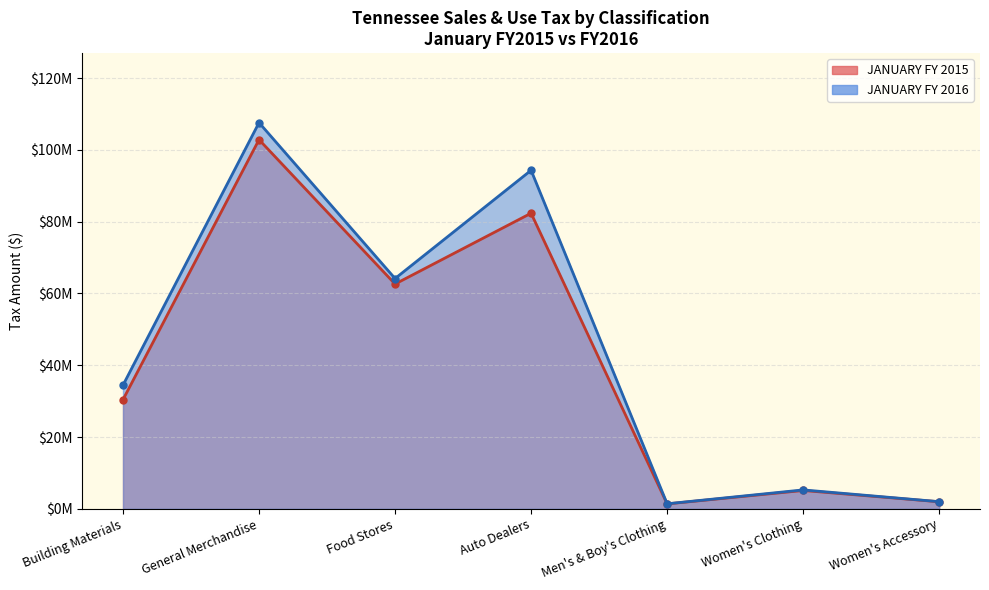

What is the label of the 5th point from the right?

Food Stores